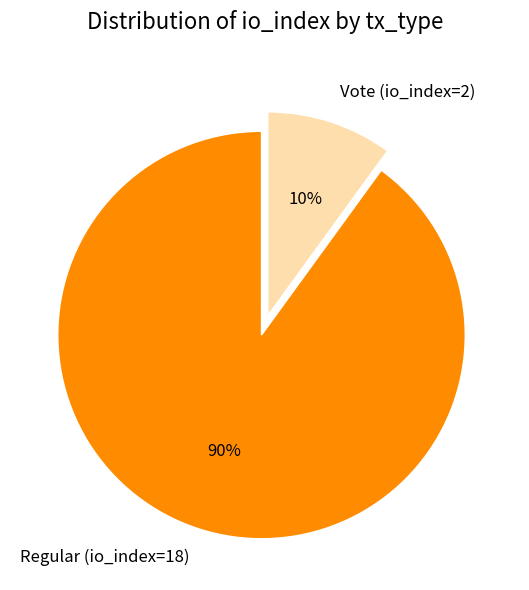

Is Vote (io_index=2) the majority of the pie?

No